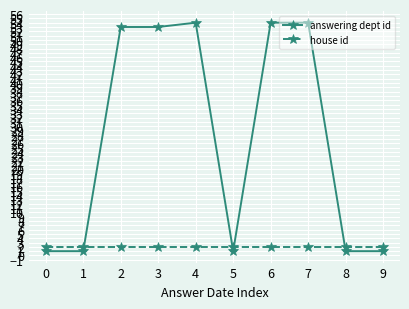

At how many categories does at least one series exceed 21?

5